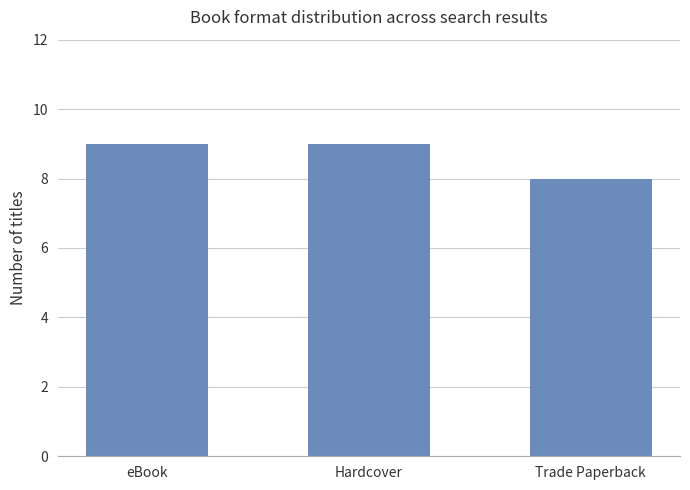

What is the ratio of the value at Hardcover to the value at Trade Paperback?

1.1